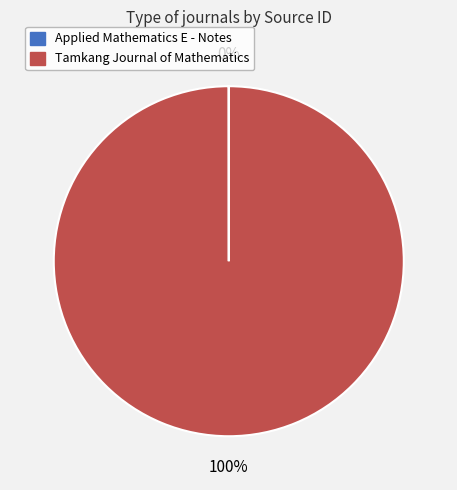

To the nearest percent, what is the difference between the largest and smallest slice percentages?

100%